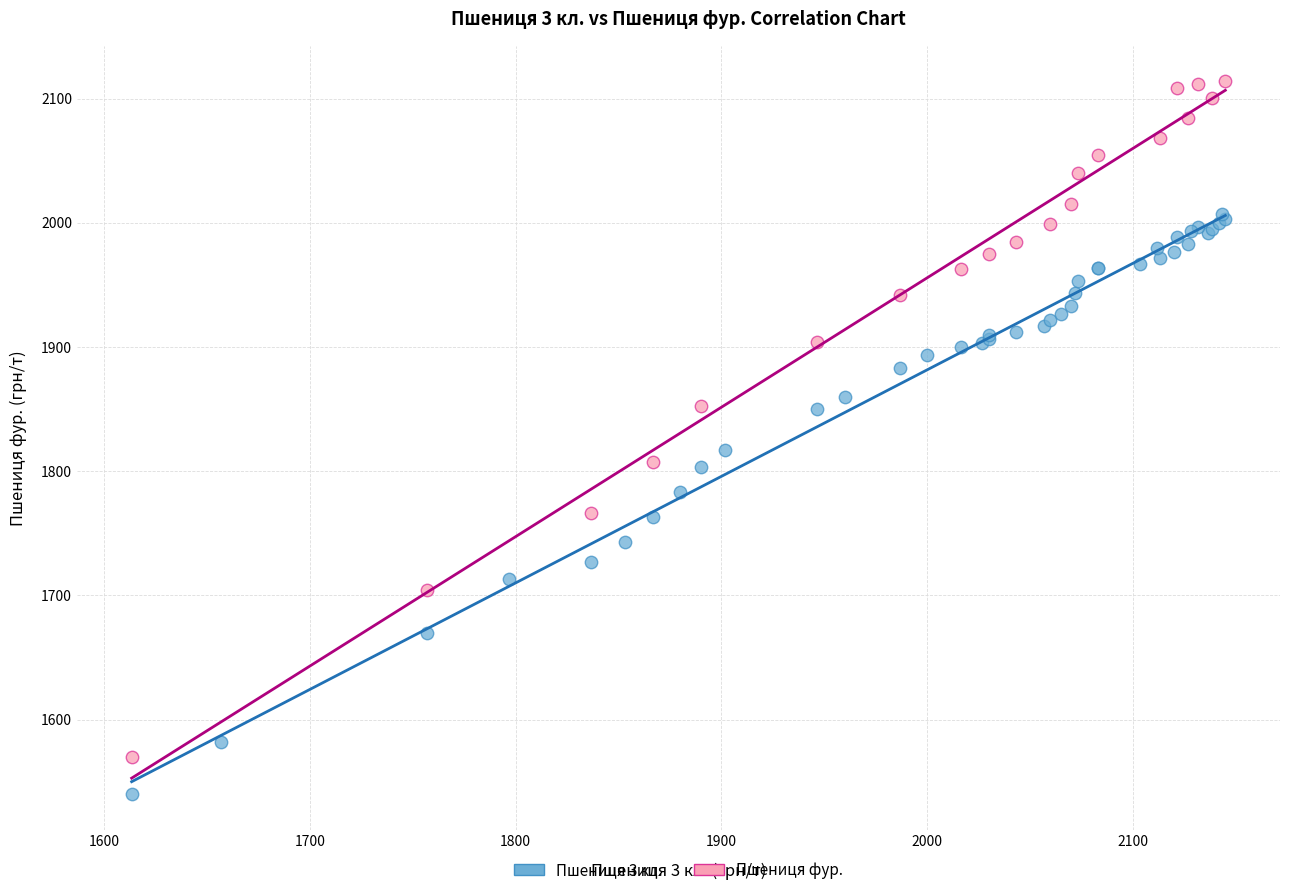

Which series has the largest Y range (max minus min)?

Пшениця фур.